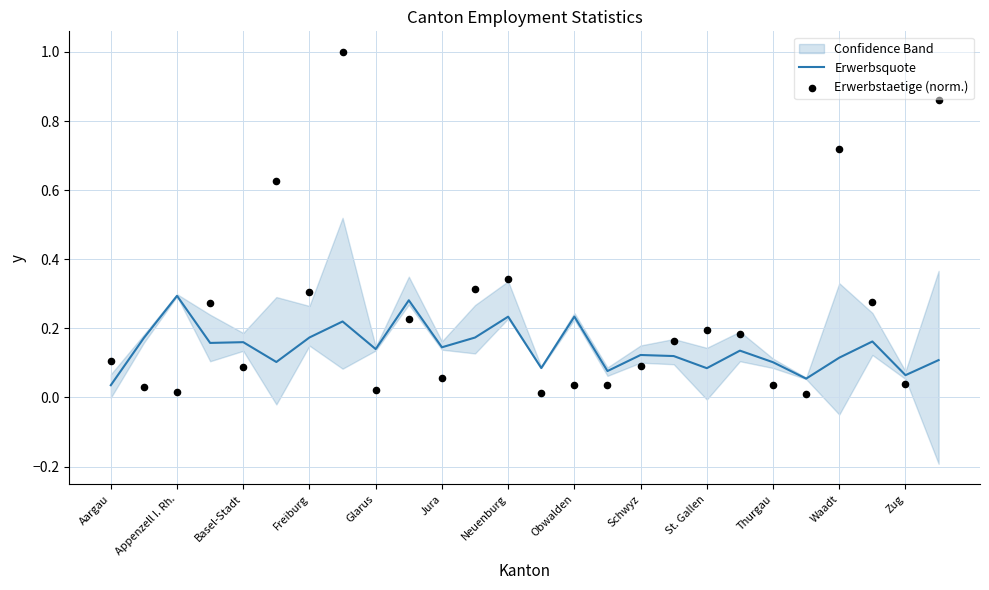

What is the total value across all series at St. Gallen?

0.3